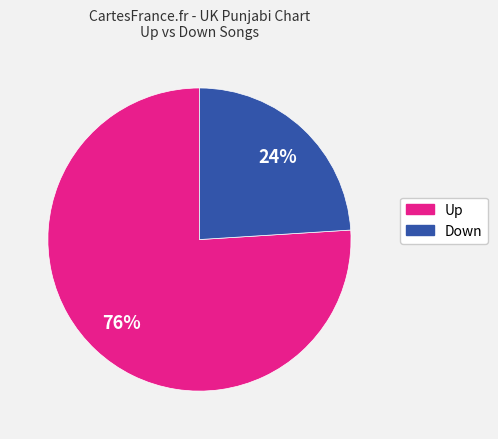

To the nearest percent, what is the difference between the largest and smallest slice percentages?

52%